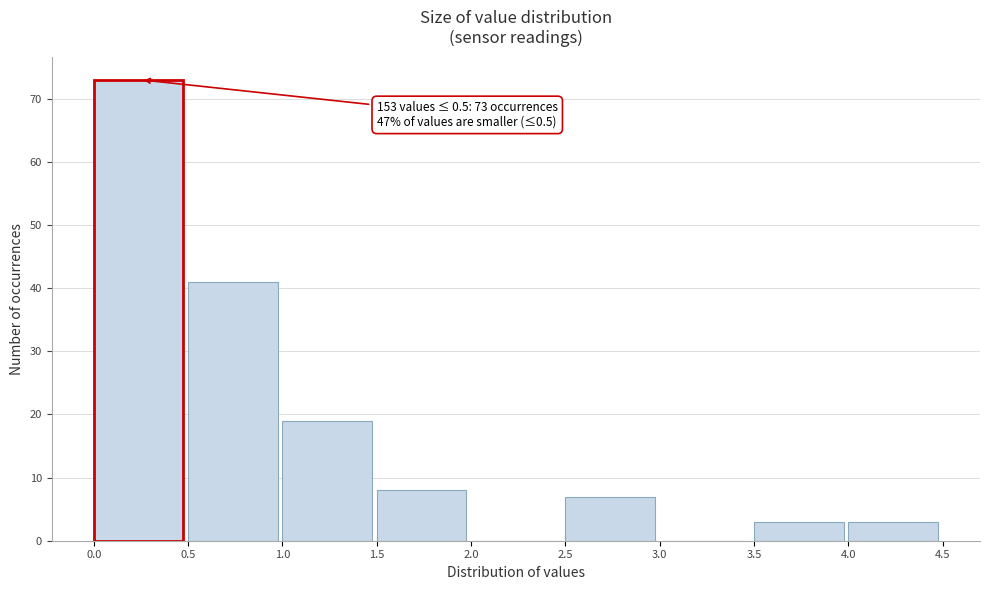

Which range on the x-axis has the tallest bar?

0.0 to 0.5